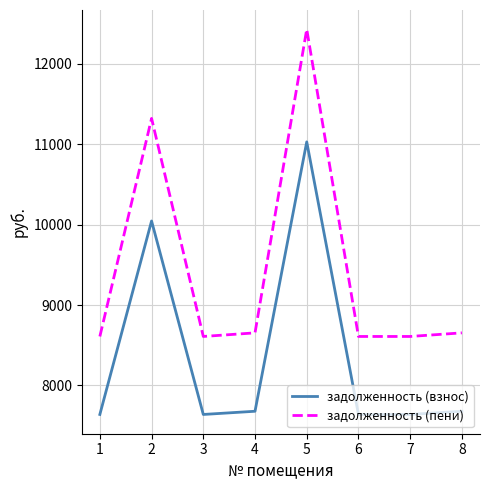

At which label does задолженность (взнос) first exceed 7678?

2